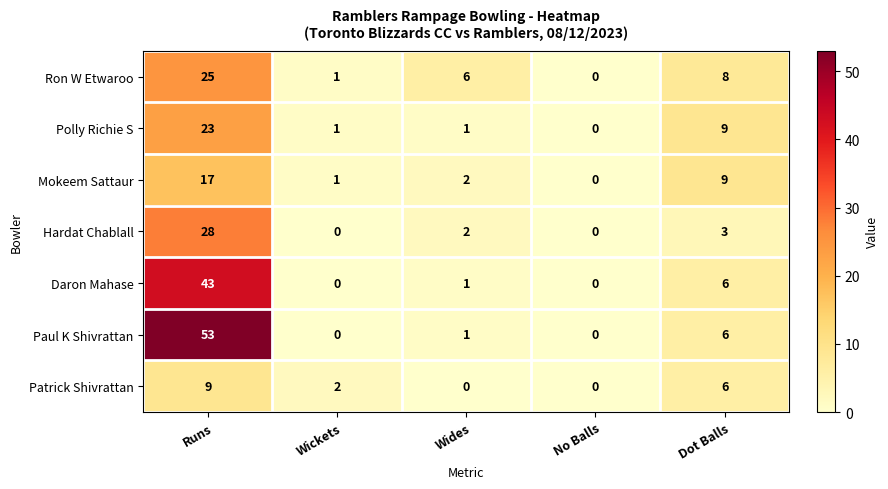

What is the average value of the Mokeem Sattaur series?

6